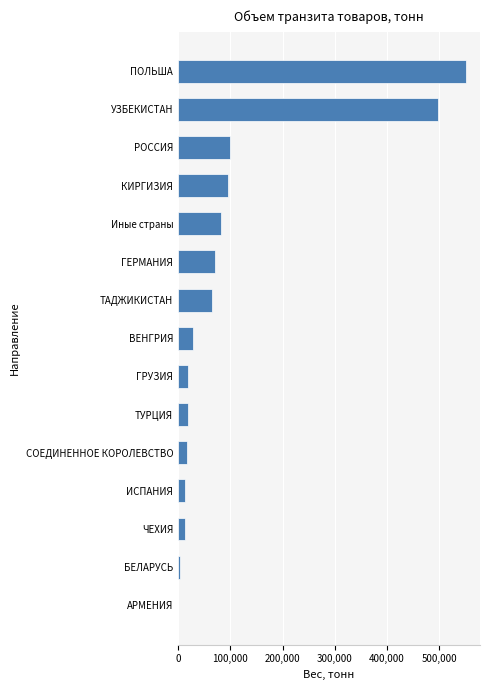

What is the greatest value displayed?

550423.5